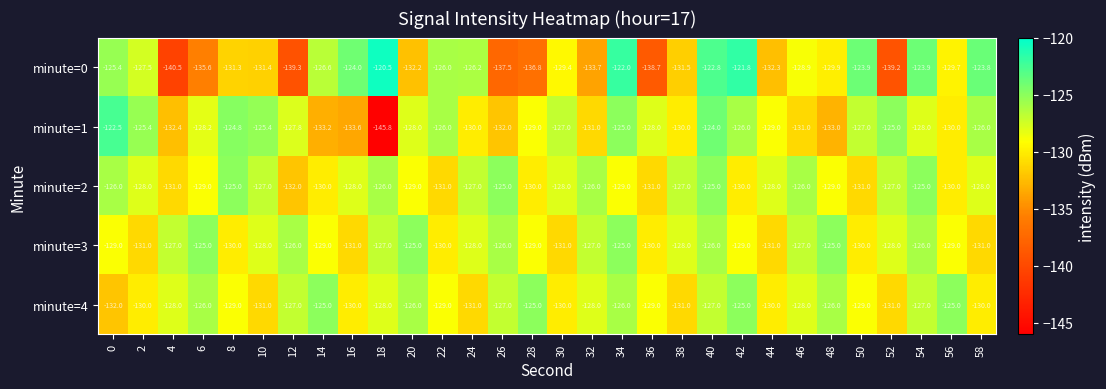

True or false: minute=4 has a value of -130.0 at 44.

True